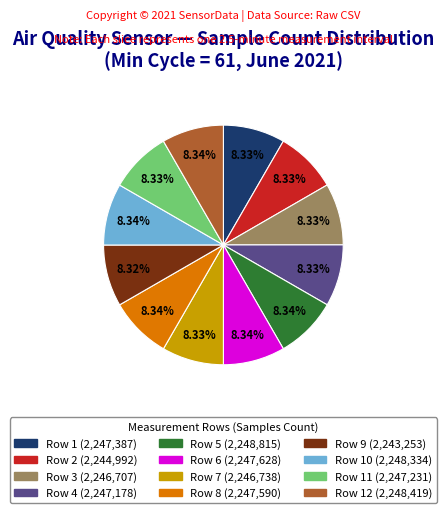

Is there a majority slice in this chart?

No